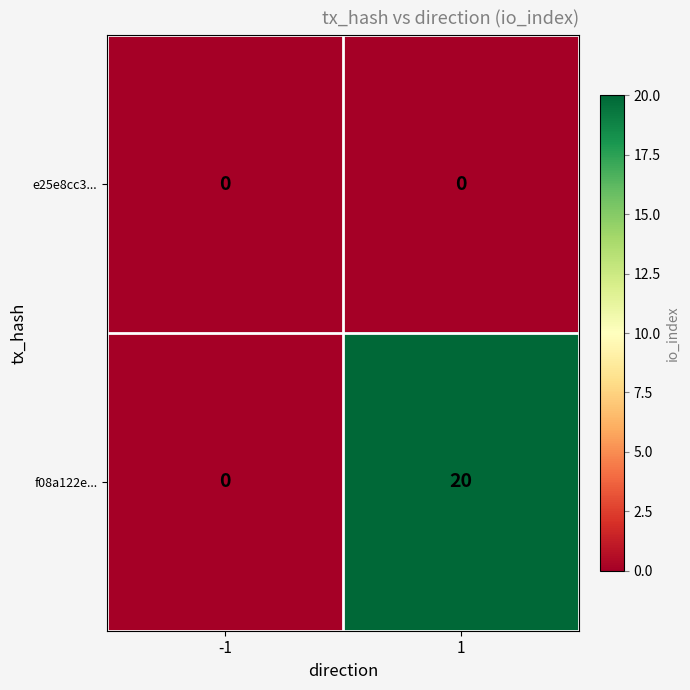

Reading right to left, transcribe all the data shown in this chart.

e25e8cc3...: 1=0	-1=0
f08a122e...: 1=20	-1=0